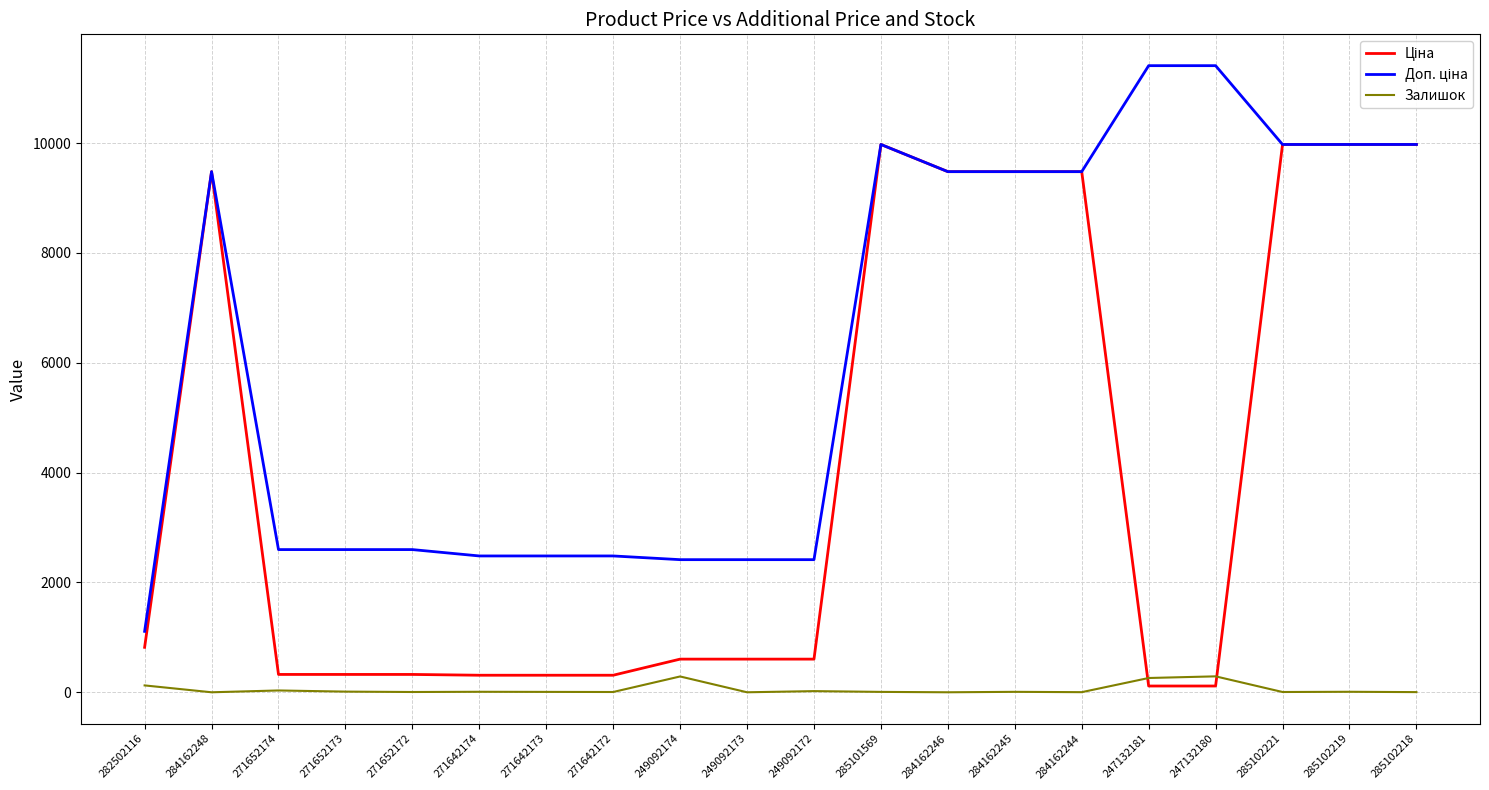

What is the difference between the maximum and minimum values in the Залишок series?

290.0